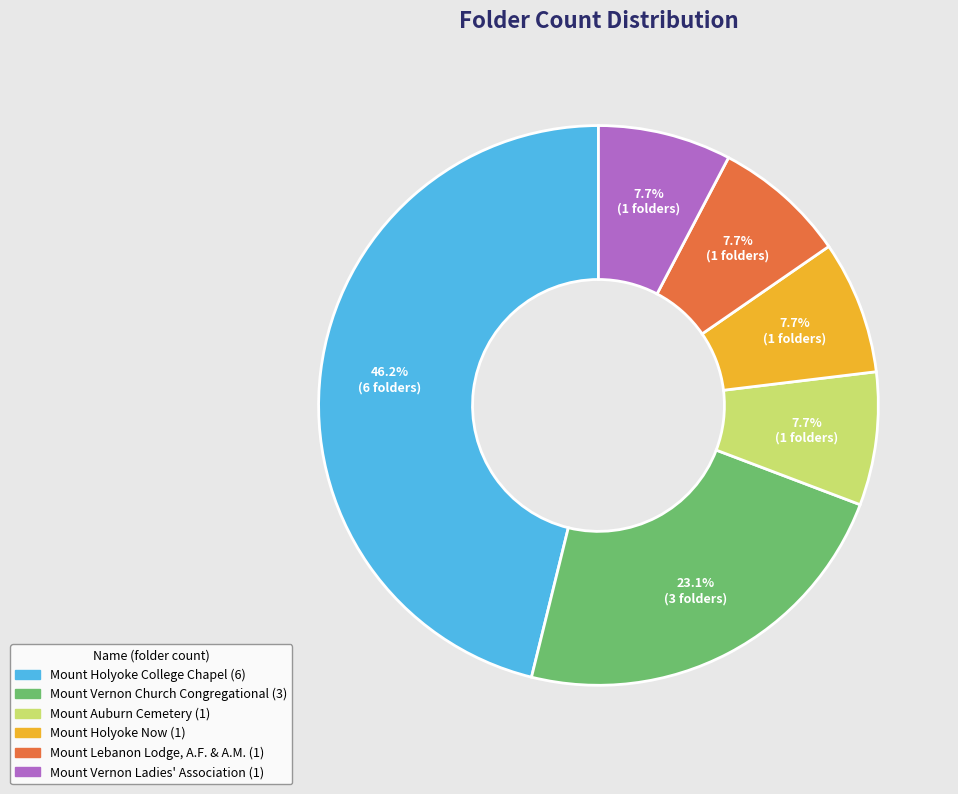

What is the total percentage of Mount Lebanon Lodge, A.F. & A.M. and Mount Holyoke Now?

15.4%